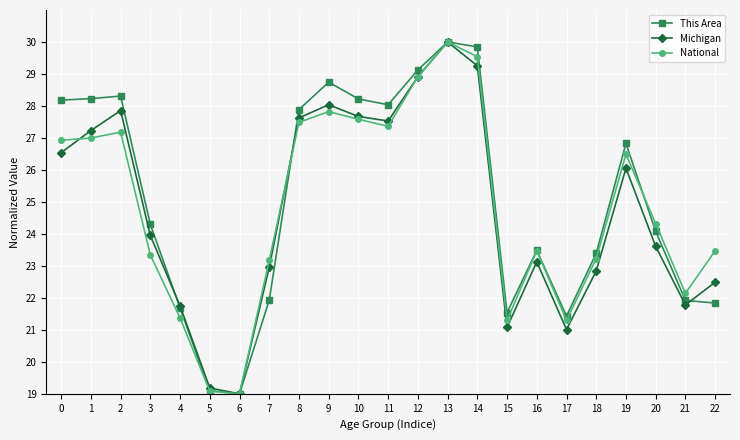

What are all the series names shown in the legend?

This Area, Michigan, National